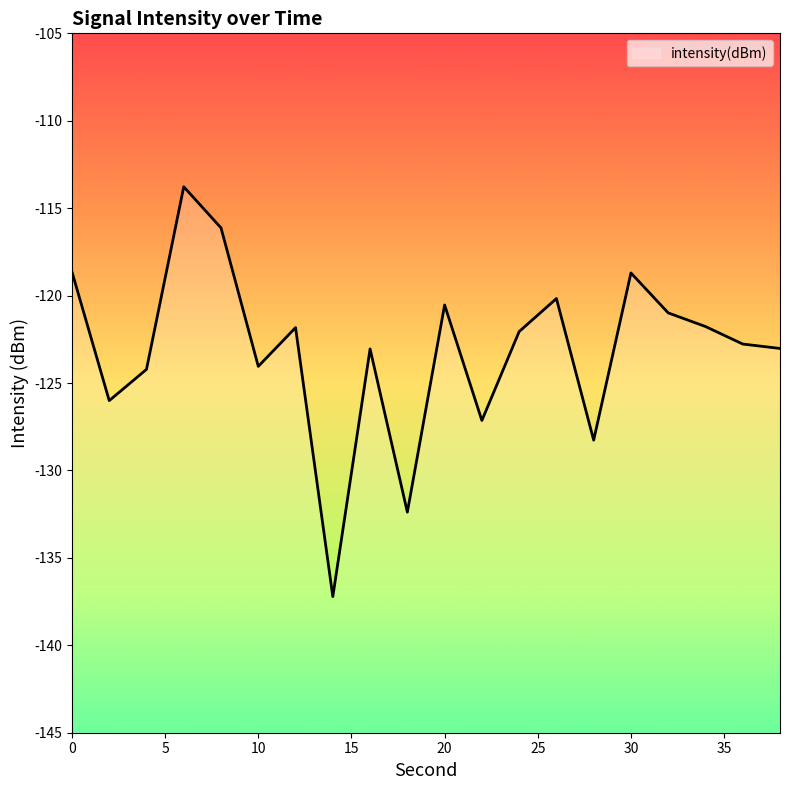

Is this an area chart (filled region under the line)?

No